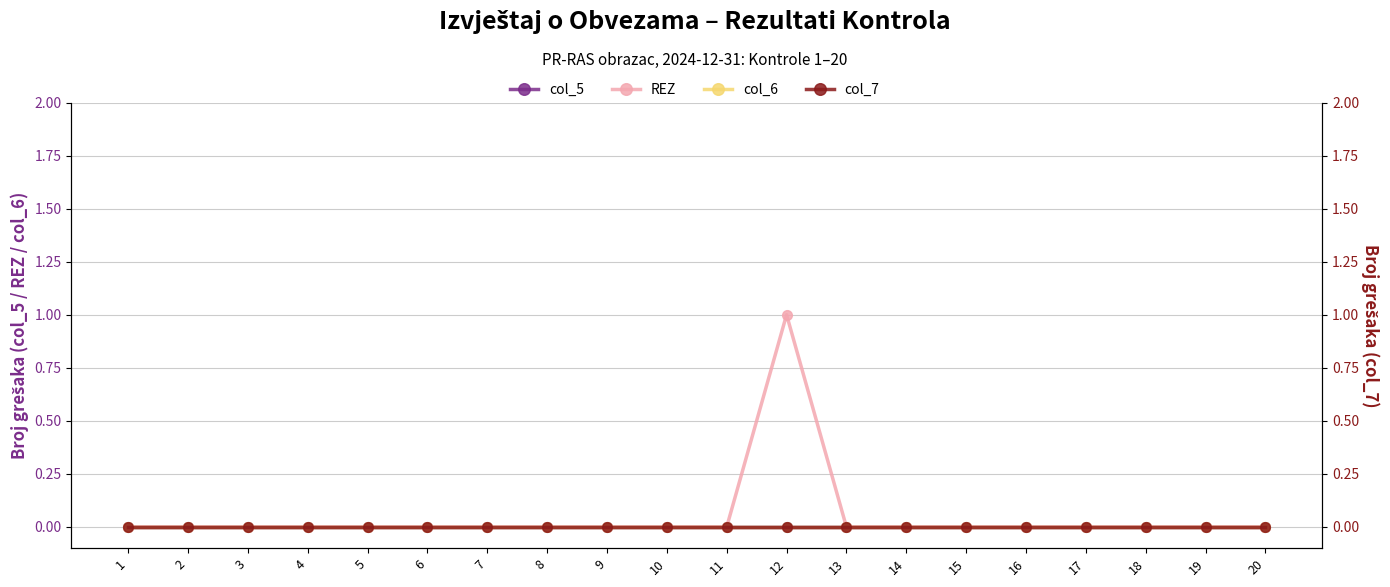

Is the value of col_5 at 11 greater than the value of col_6 at 2?

No